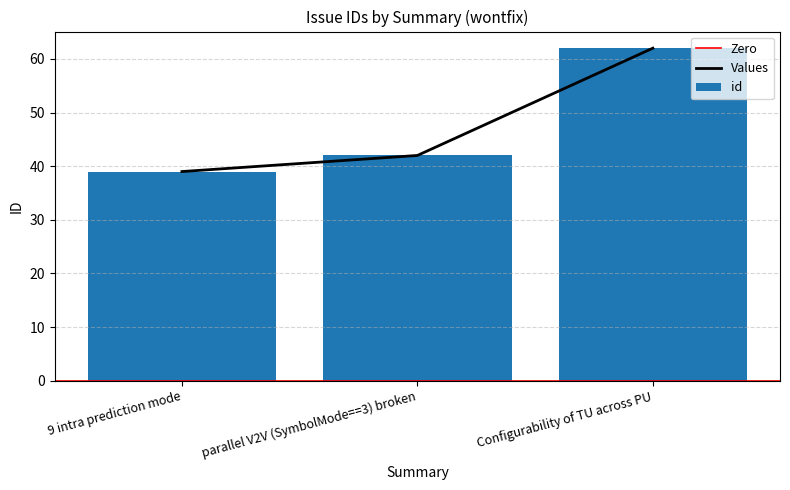

Reading right to left, extract all data points from this chart.

Configurability of TU across PU=62	parallel V2V (SymbolMode==3) broken=42	9 intra prediction mode=39